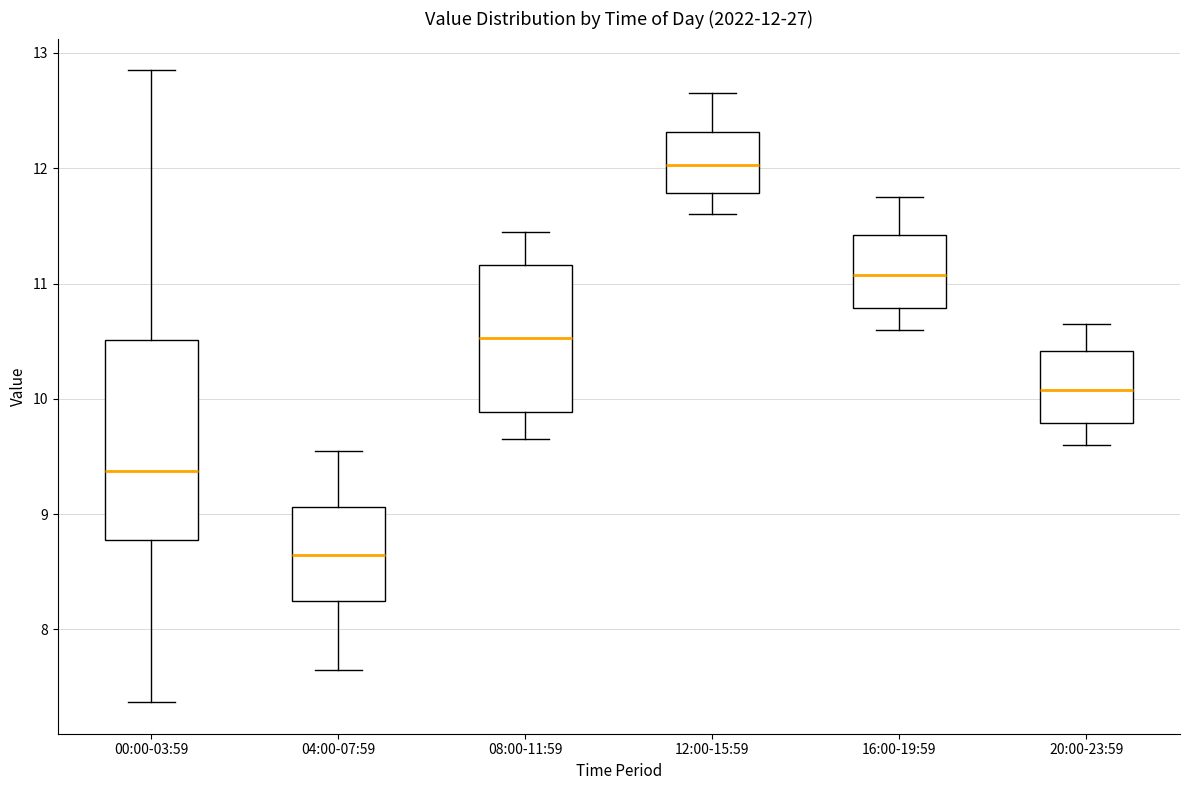

Comparing the boxes themselves (not the whiskers), which one is the tallest?

00:00-03:59